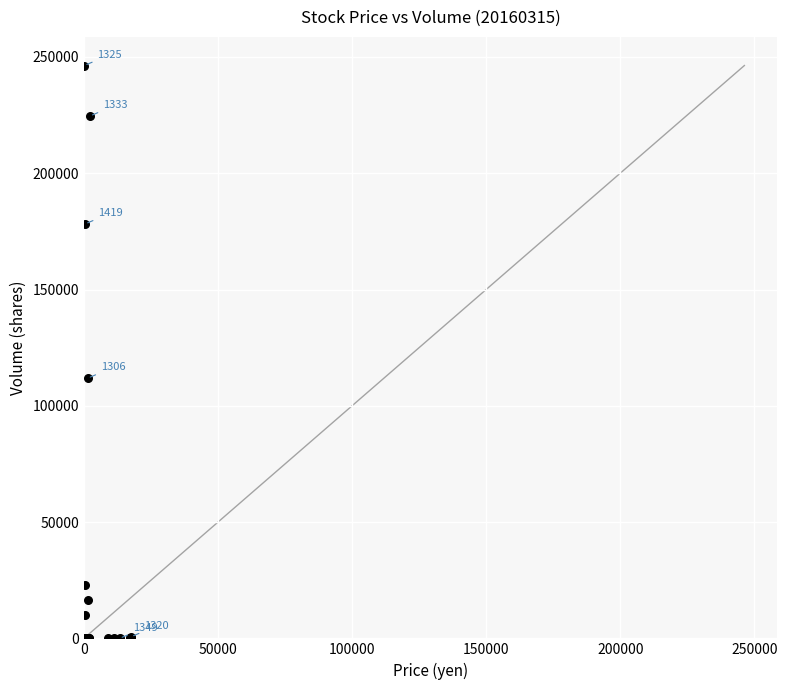

What Y value in the scatter plot is closest to 123150?

111880